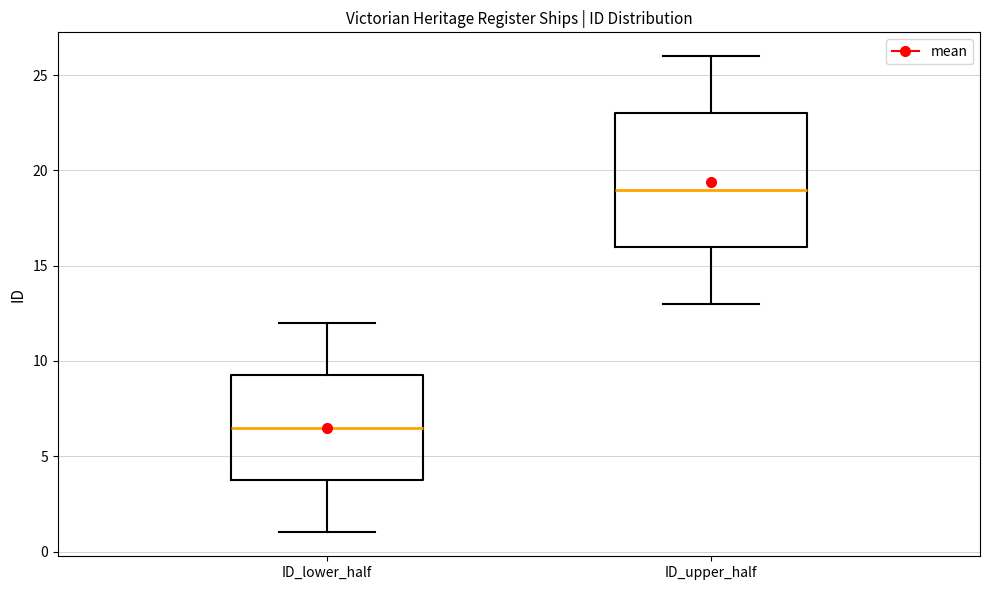

Comparing the boxes themselves (not the whiskers), which one is the tallest?

ID_upper_half